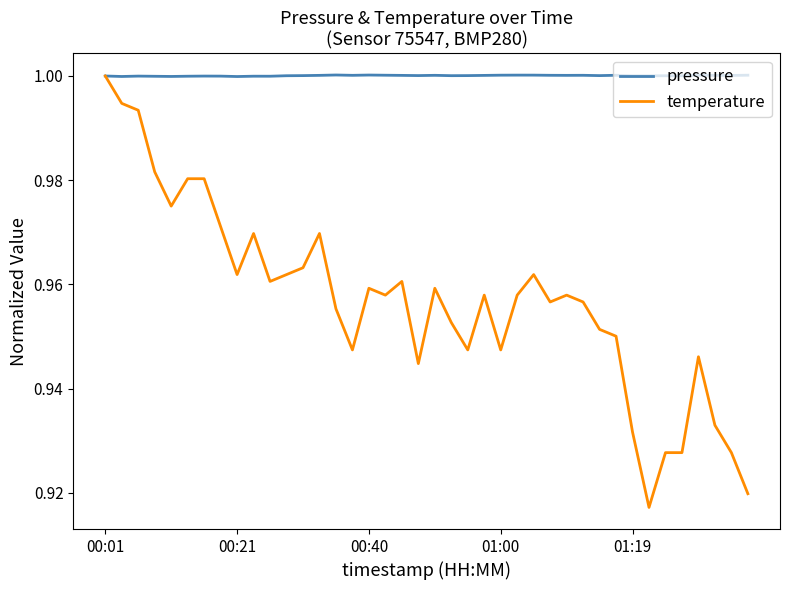

Which series has the largest range (max minus min)?

temperature